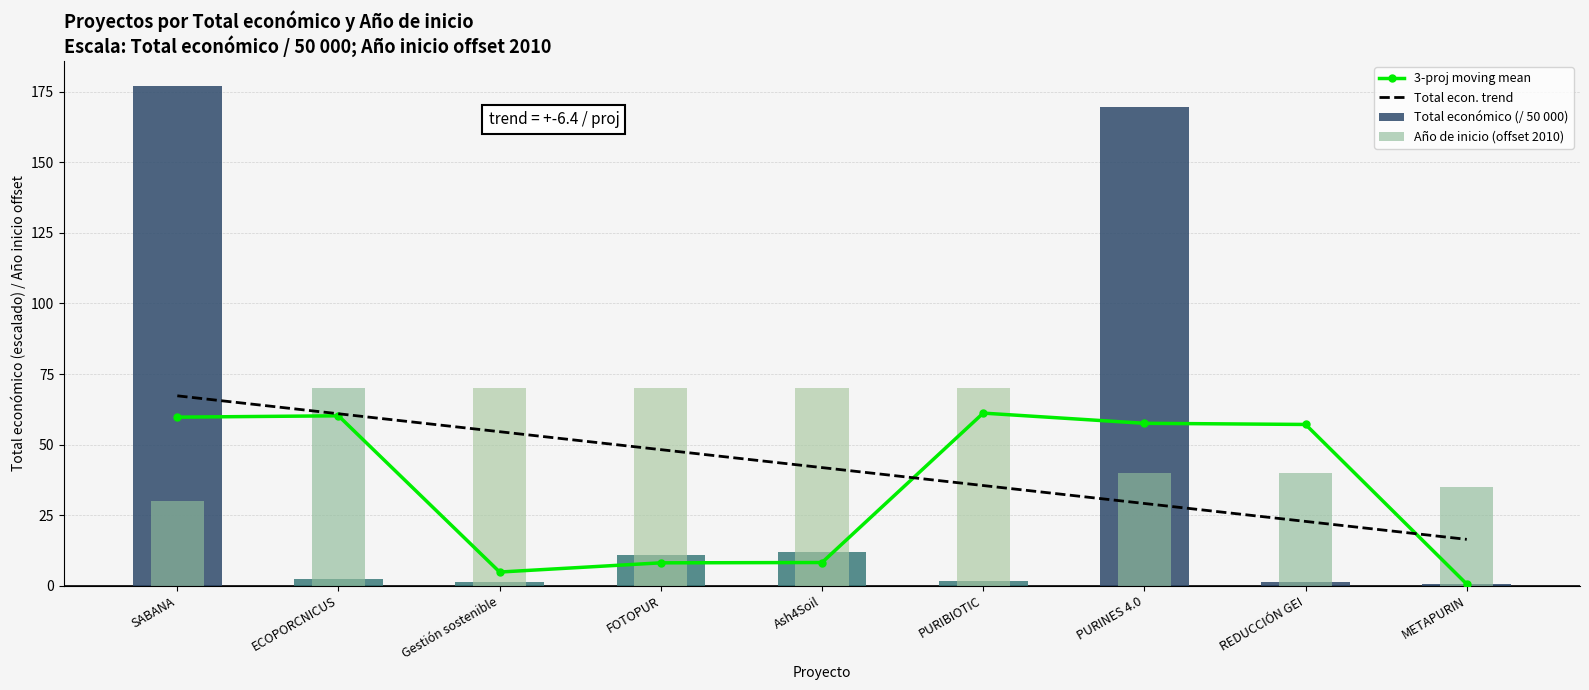

What is the label of the 5th bar from the left?

Ash4Soil